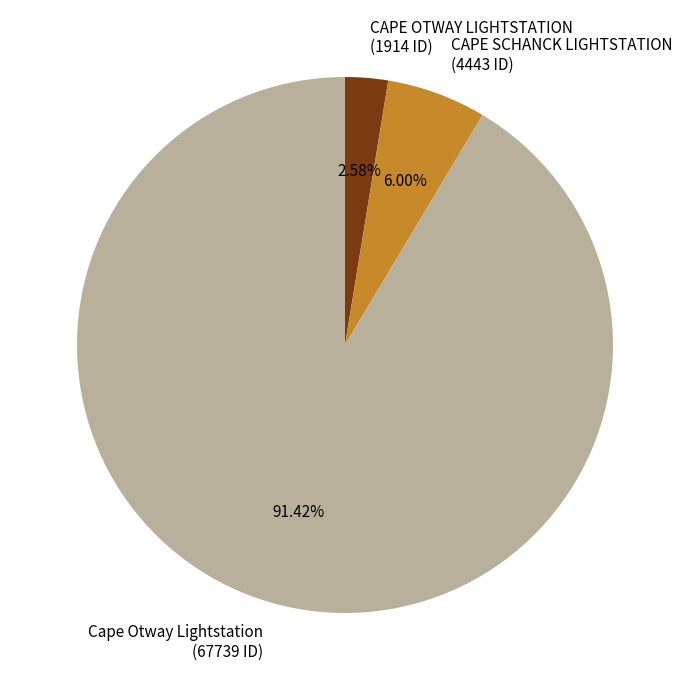

What percentage is the Cape Otway Lightstation slice, to the nearest percent?

91%